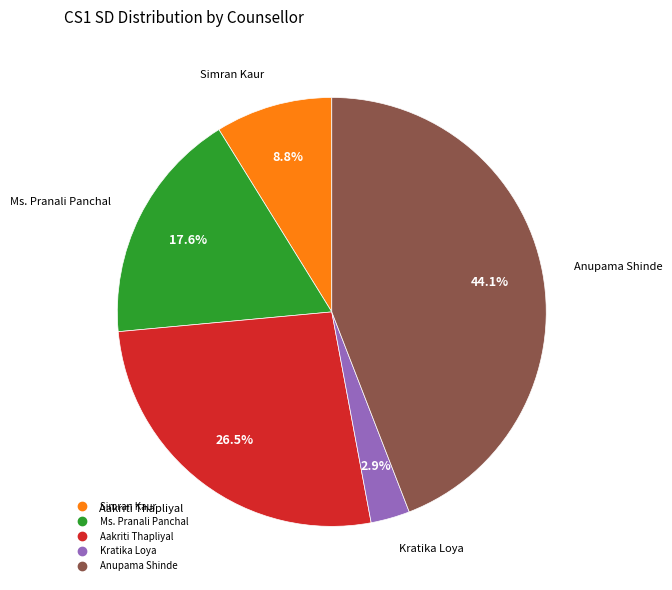

Is there a majority slice in this chart?

No